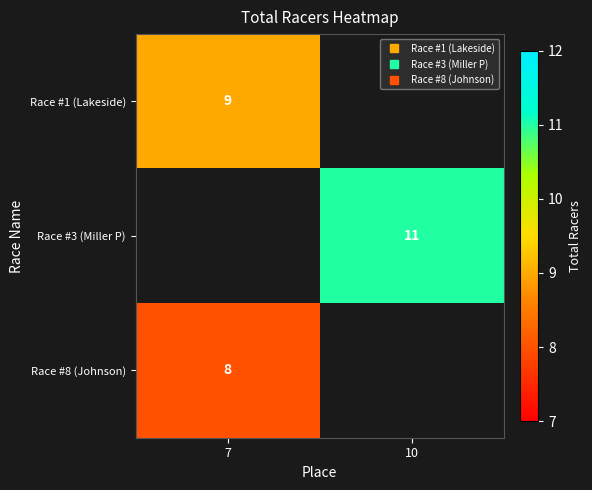

The Race #8 (Johnson) series shows 14.1 at 7. True or false?

False